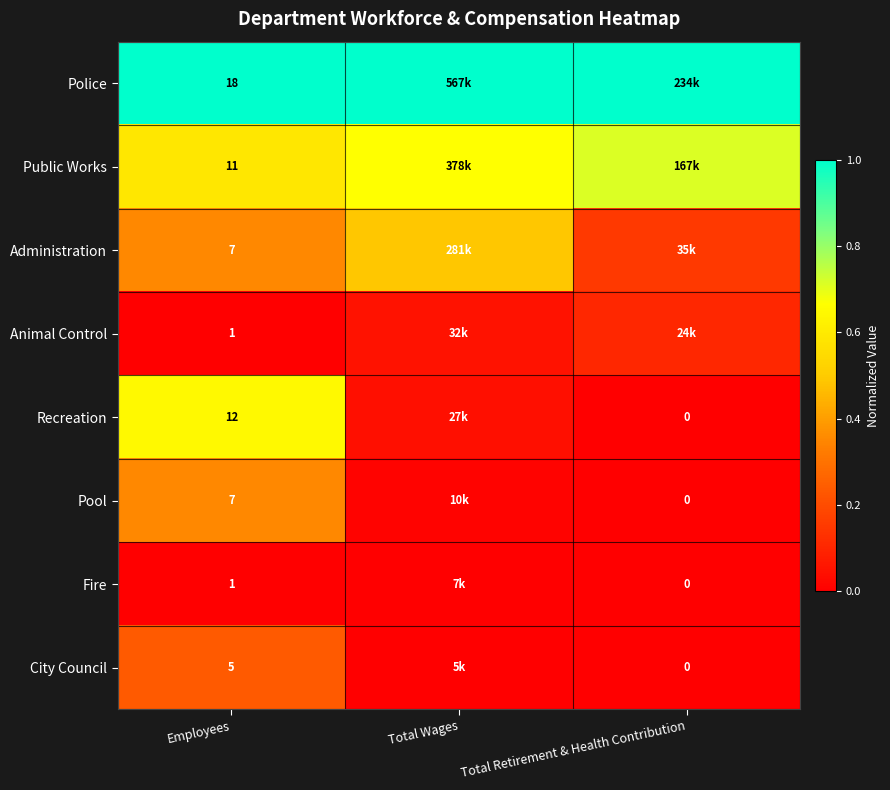

What is the total value across all series at Total Wages?

2.3